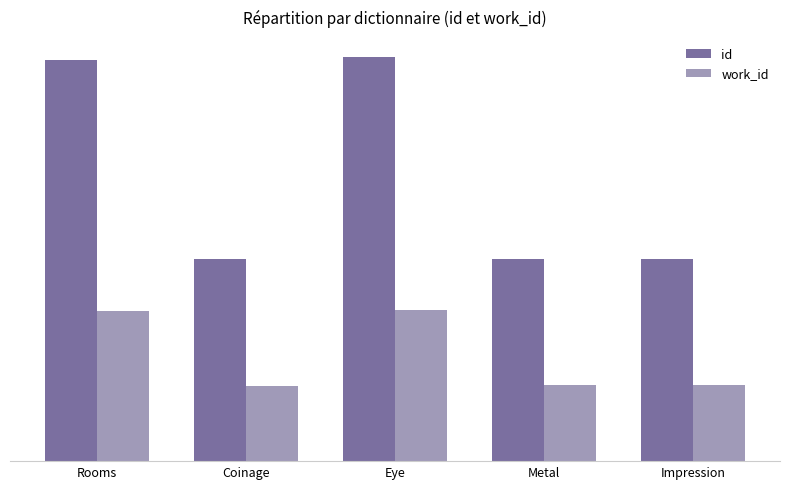

Rank the categories by id value from highest to lowest.

Eye, Rooms, Impression, Metal, Coinage